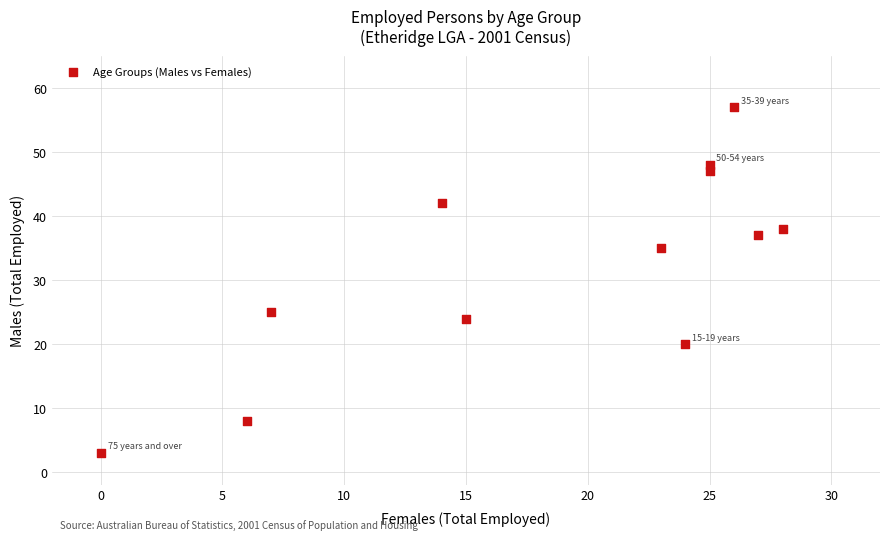

What is the average X value?

18